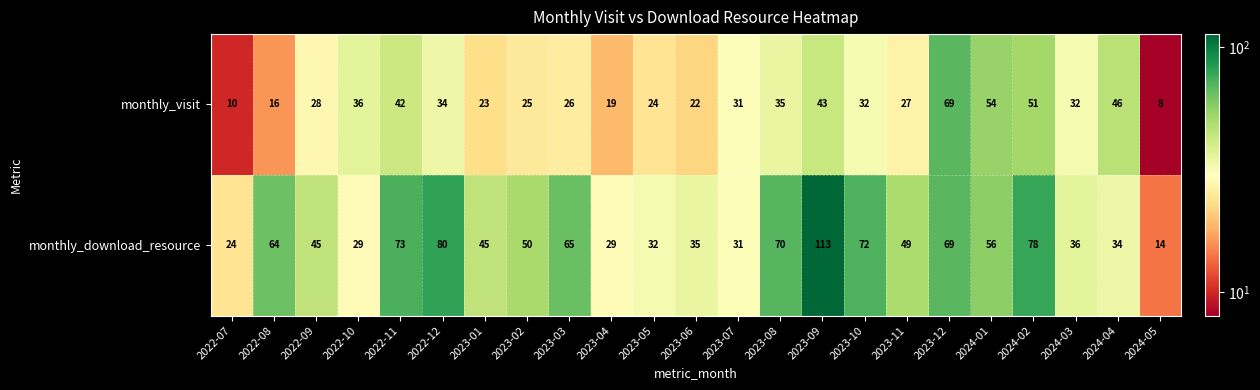

Is it true that monthly_download_resource equals 29 at 2023-04?

True